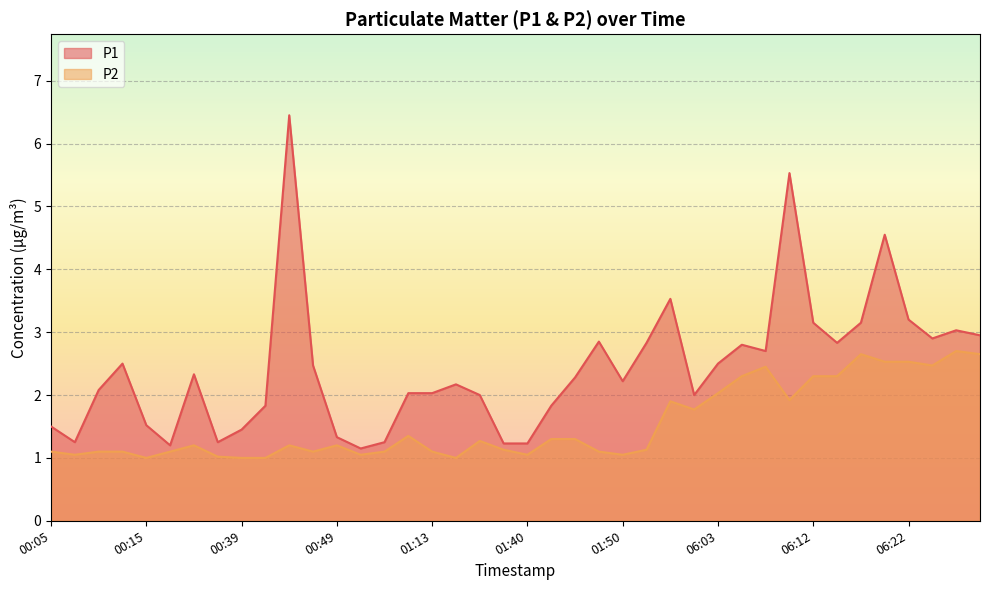

Reading left to right, list all the values displayed in this chart.

P1: 00:05=1.5	00:07=1.2	00:10=2.1	00:12=2.5	00:15=1.5	00:17=1.2	00:20=2.3	00:37=1.2	00:39=1.4	00:42=1.8	00:44=6.5	00:46=2.5	00:49=1.3	01:05=1.1	01:08=1.2	01:10=2.0	01:13=2.0	01:15=2.2	01:18=2.0	01:38=1.2	01:40=1.2	01:43=1.8	01:45=2.3	01:48=2.9	01:50=2.2	01:53=2.8	05:58=3.5	06:00=2.0	06:03=2.5	06:05=2.8	06:08=2.7	06:10=5.5	06:12=3.1	06:15=2.8	06:17=3.1	06:20=4.5	06:22=3.2	06:25=2.9	06:27=3.0	06:30=3.0
P2: 00:05=1.1	00:07=1.1	00:10=1.1	00:12=1.1	00:15=1.0	00:17=1.1	00:20=1.2	00:37=1.0	00:39=1.0	00:42=1.0	00:44=1.2	00:46=1.1	00:49=1.2	01:05=1.1	01:08=1.1	01:10=1.4	01:13=1.1	01:15=1.0	01:18=1.3	01:38=1.1	01:40=1.1	01:43=1.3	01:45=1.3	01:48=1.1	01:50=1.1	01:53=1.1	05:58=1.9	06:00=1.8	06:03=2.0	06:05=2.3	06:08=2.5	06:10=1.9	06:12=2.3	06:15=2.3	06:17=2.6	06:20=2.5	06:22=2.5	06:25=2.5	06:27=2.7	06:30=2.6